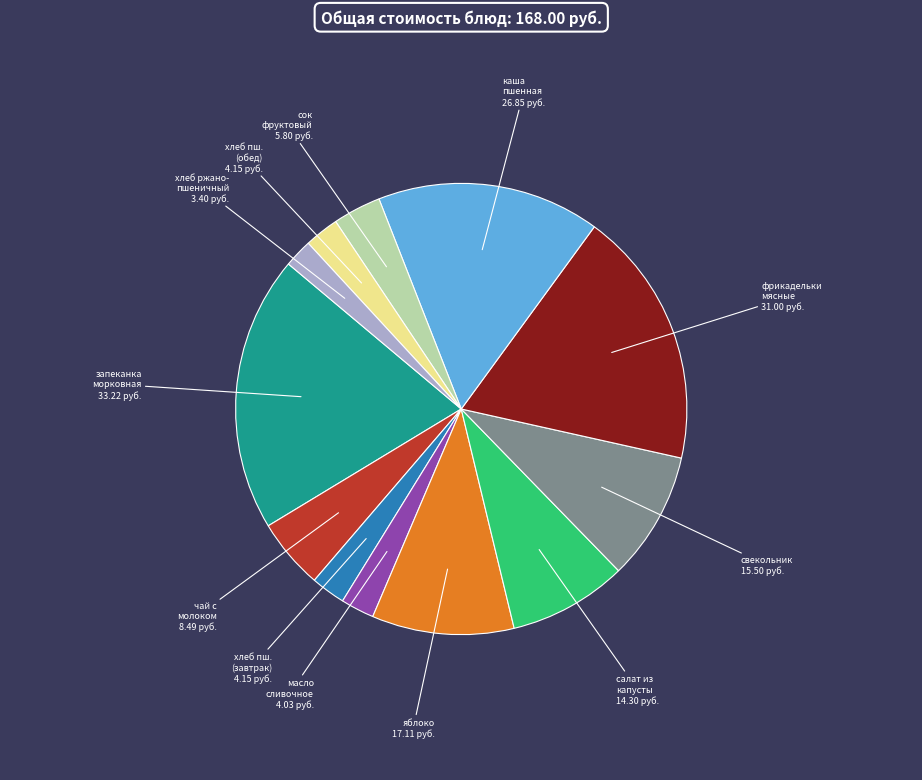

How many segments does this pie chart have?

12